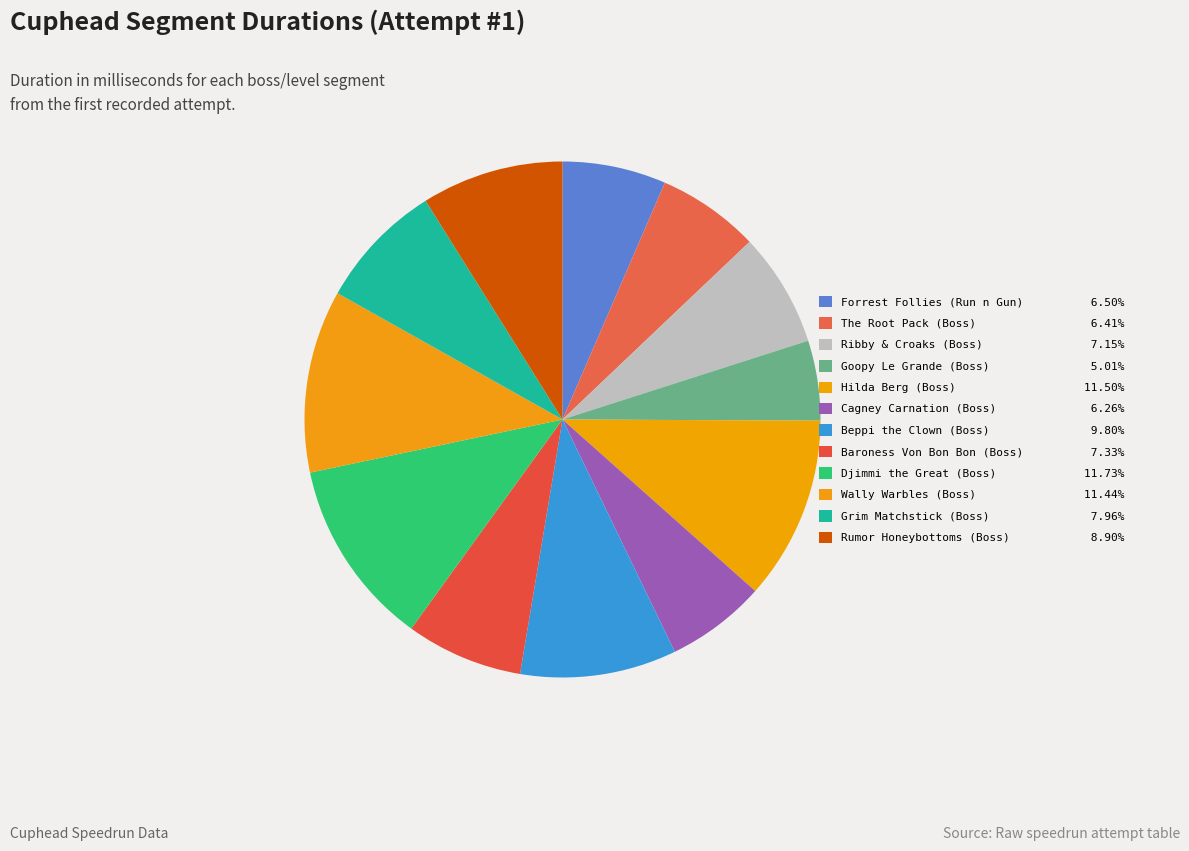

Which category has the smallest portion of the pie?

Goopy Le Grande (Boss)